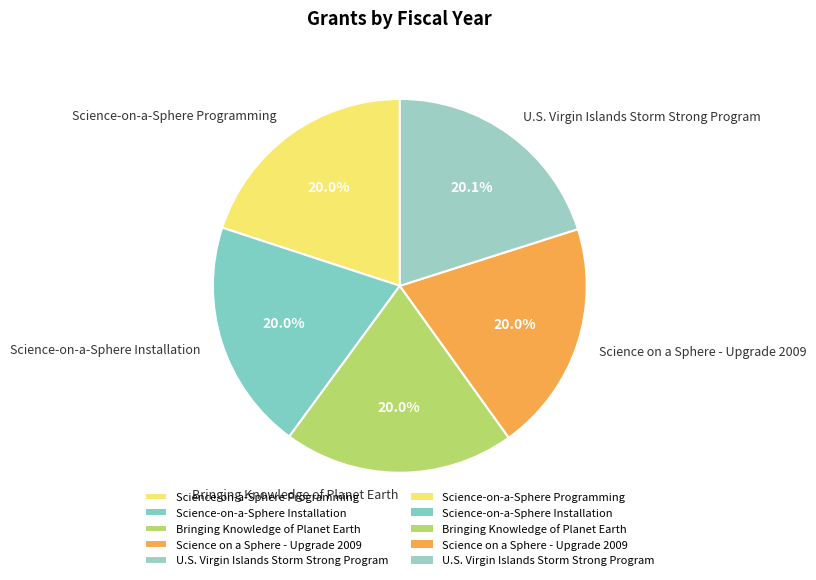

What is the ratio of the value at Science-on-a-Sphere Programming to the value at Science-on-a-Sphere Installation?

1.0